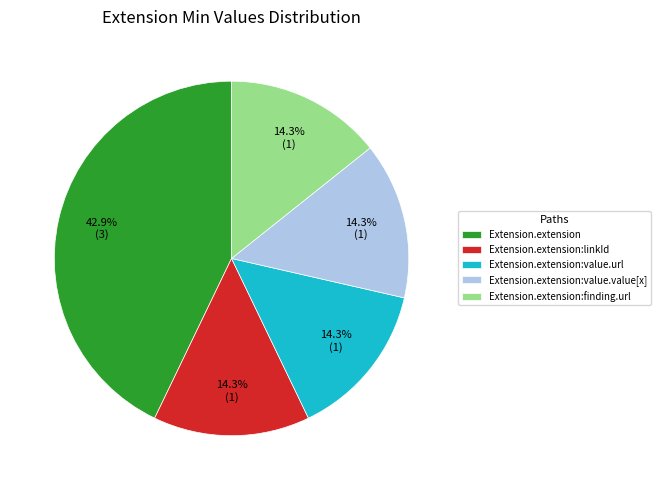

To the nearest percent, what is the difference between the largest and smallest slice percentages?

29%